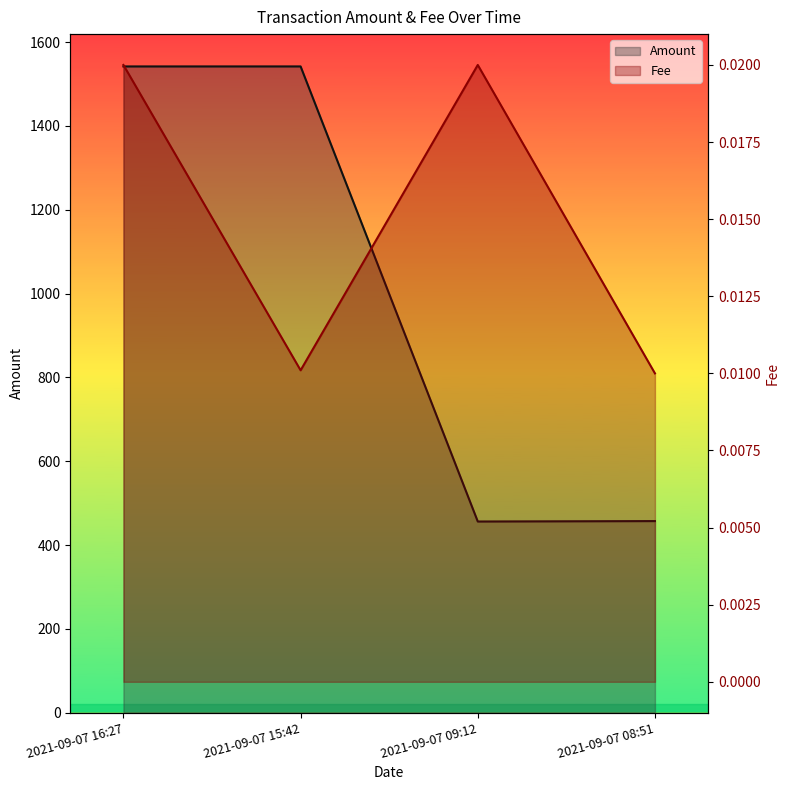

What is the total value across all series at 2021-09-07 08:51?

457.2